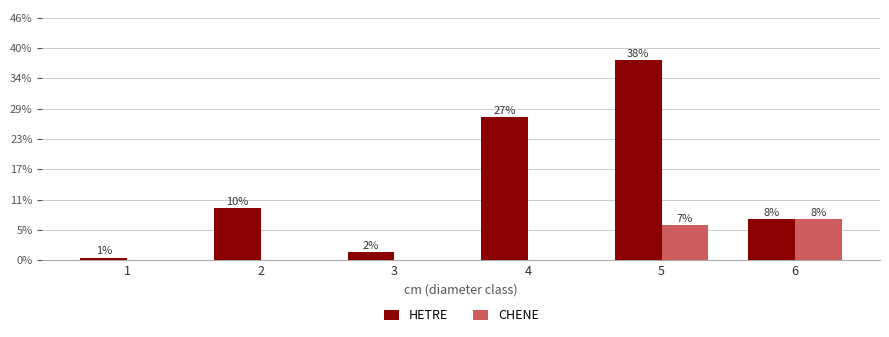

What are all the series names shown in the legend?

HETRE, CHENE